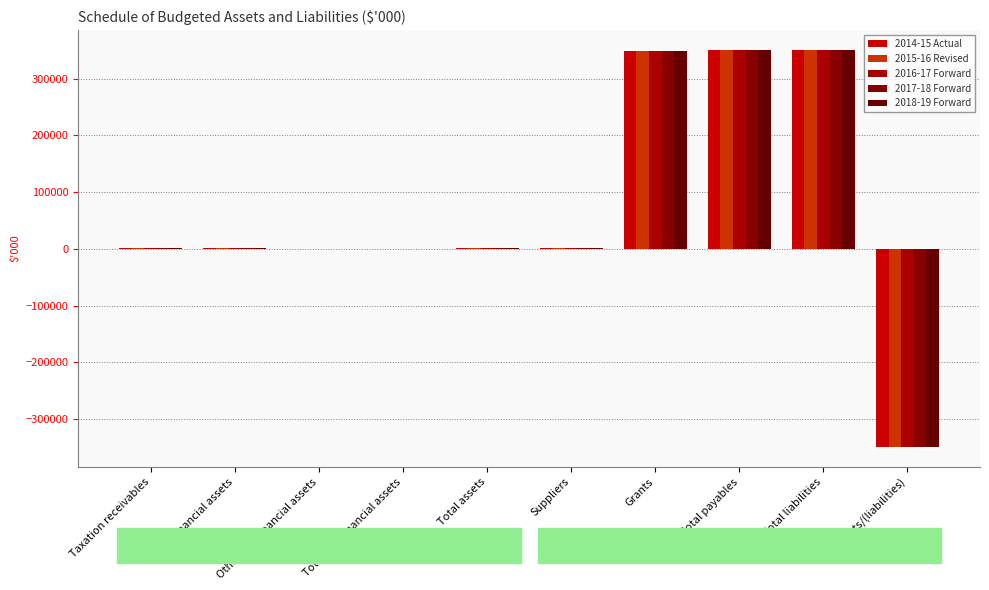

How many groups of bars are there?

10